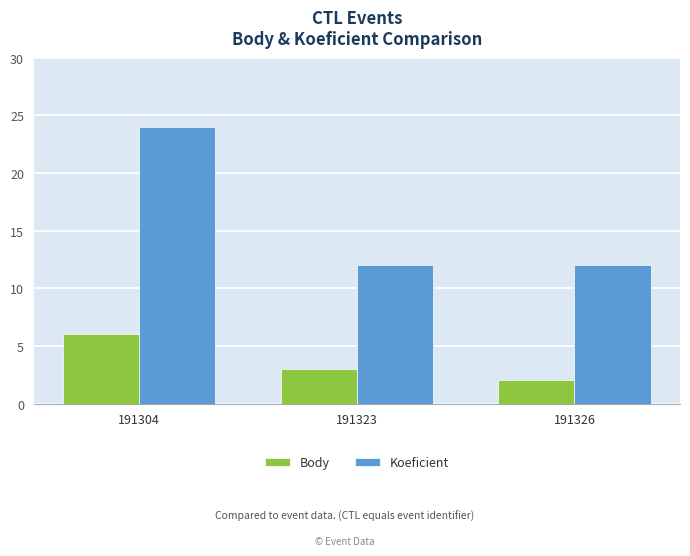

The Body series shows 2 at 191326. True or false?

True